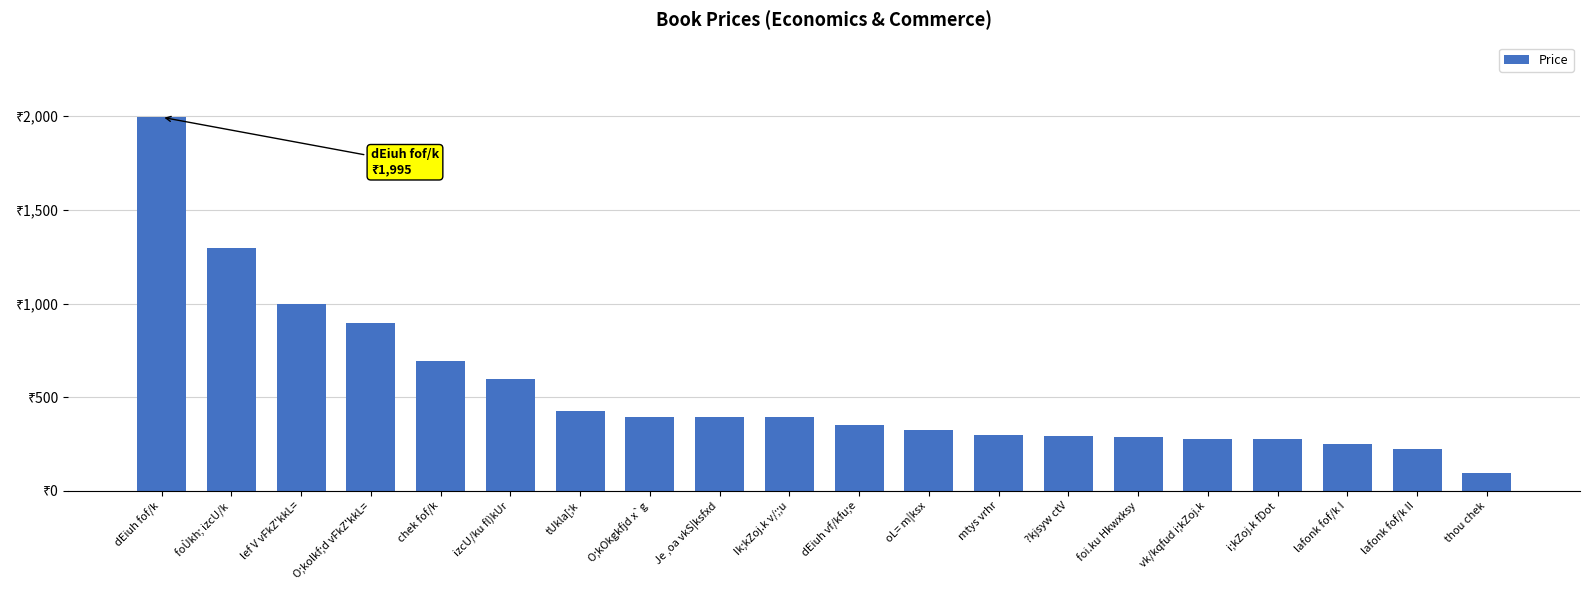

Are the bars horizontal?

No